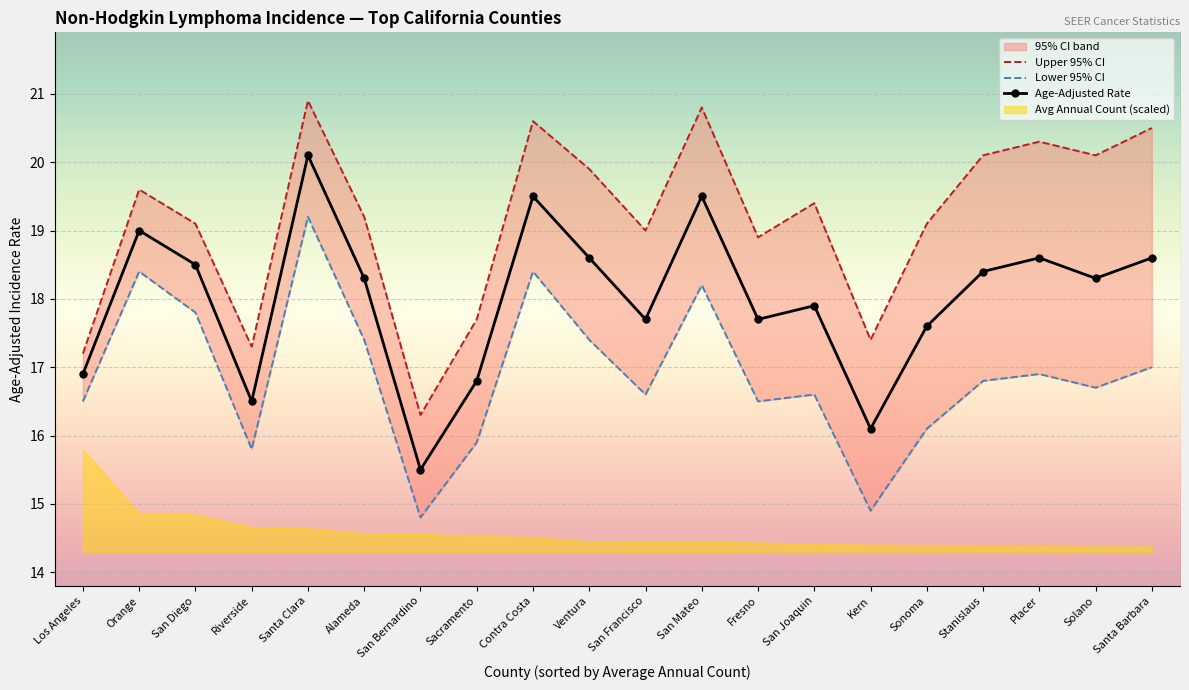

How many categories are shown in the chart?

20